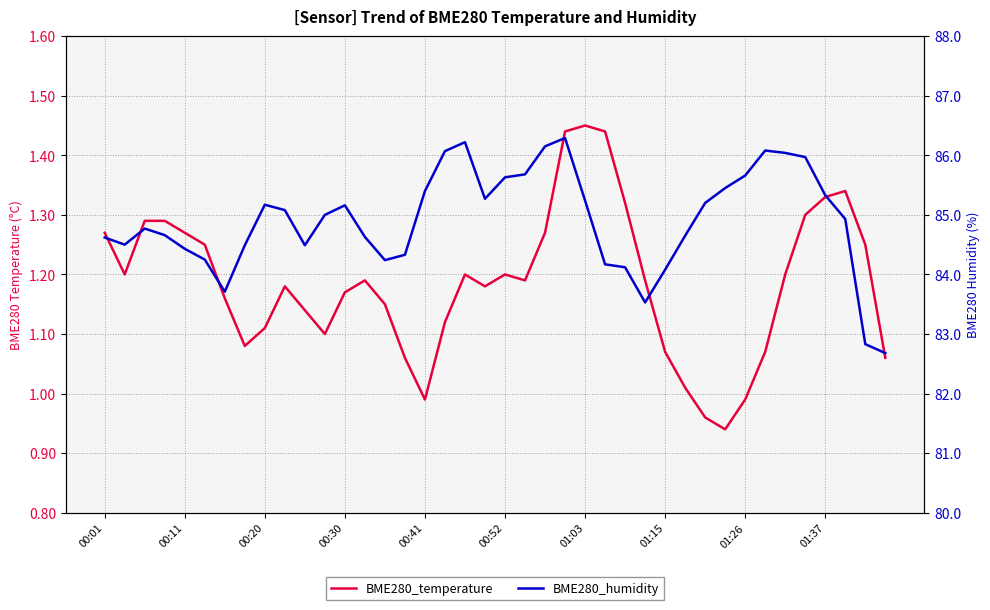

Count the number of categories in the chart.

40